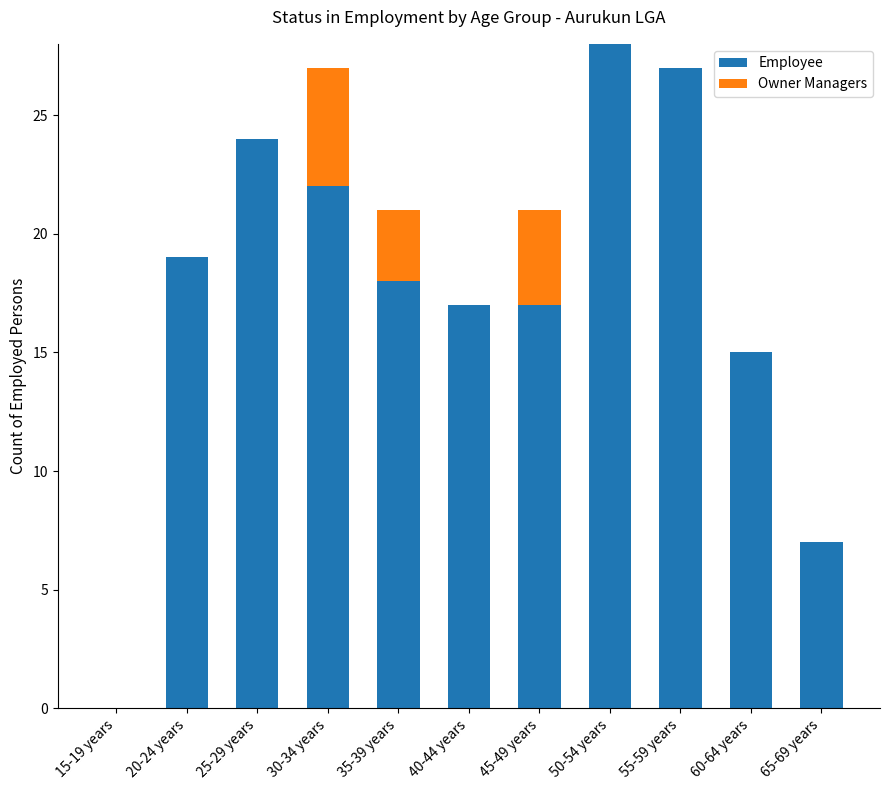

Is it true that Employee equals 17 at 40-44 years?

True